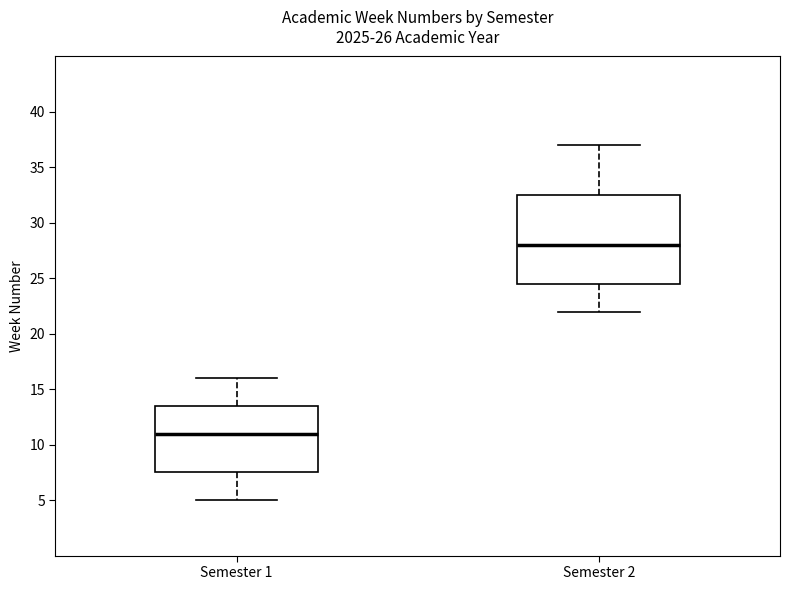

Reading left to right, transcribe this box plot: for each box, give where its median line is, the range the box spans, and where its two whiskers end, as read against the y-axis. The values are not printed on the chart, so give them approximately, as read against the axis.

Semester 1: median 11.0, box 7.5 to 13.5, whiskers 5.0 to 16.0
Semester 2: median 28.0, box 24.5 to 32.5, whiskers 22.0 to 37.0